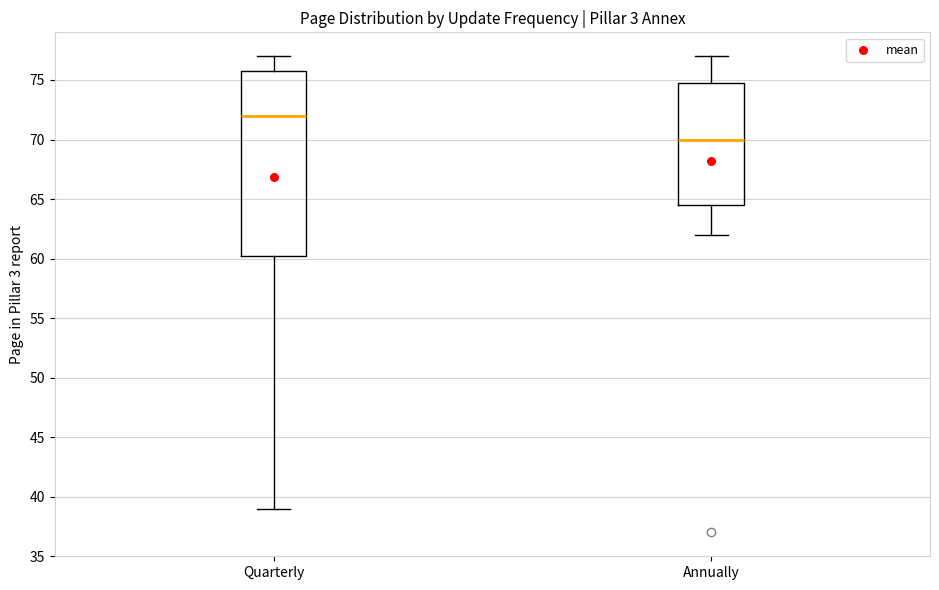

Comparing the boxes themselves (not the whiskers), which one is the tallest?

Quarterly